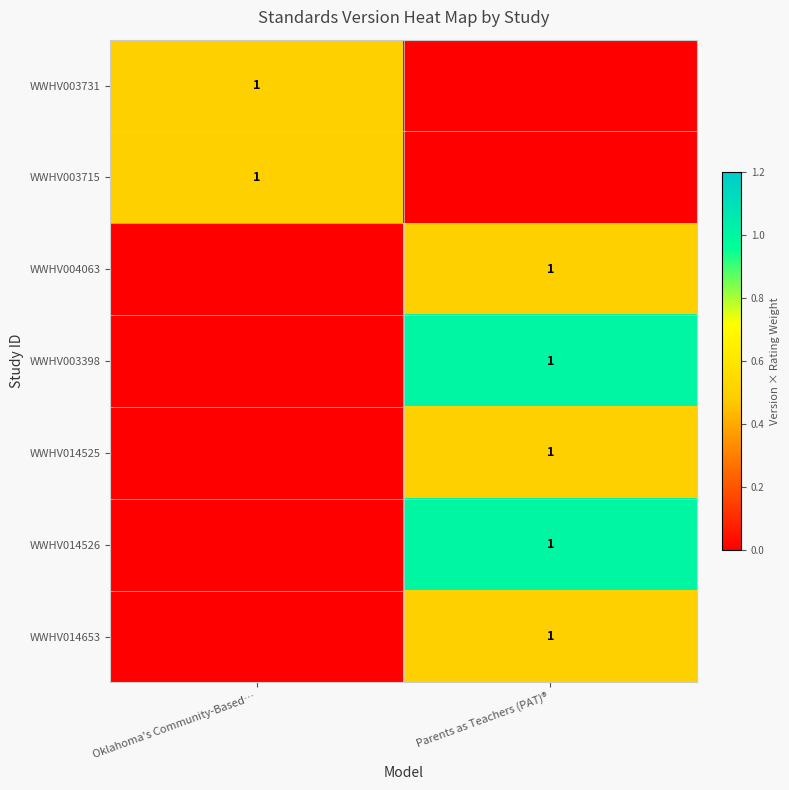

True or false: WWHV004063 has a value of 0 at Parents as Teachers (PAT)®.

False